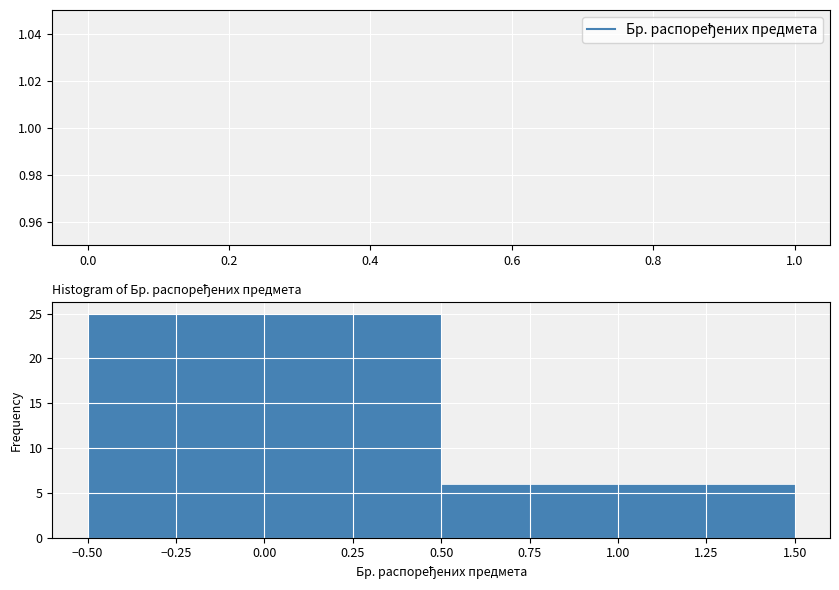

Reading left to right, transcribe this chart: for each bar, give the range it covers on the x-axis and its height. The values are not printed on the chart, so give them approximately, as read against the axis.

-0.50 to 0.50: 25
0.50 to 1.50: 6